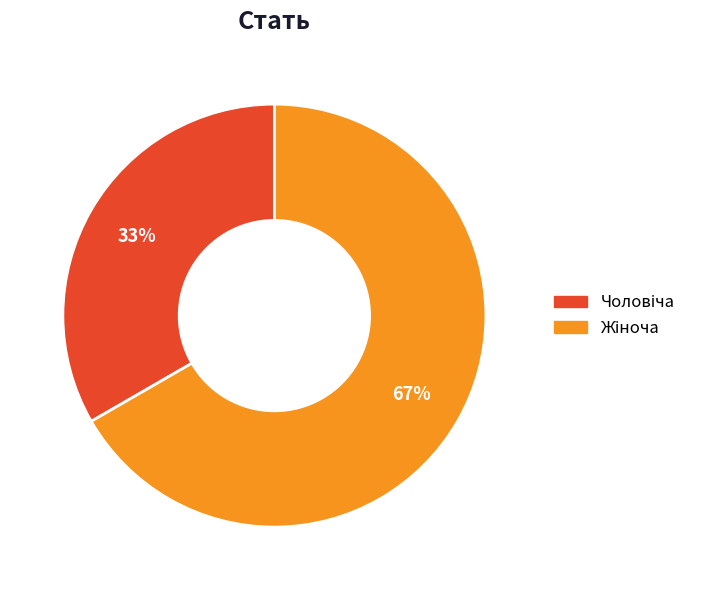

To the nearest percent, what is the average slice percentage?

50%